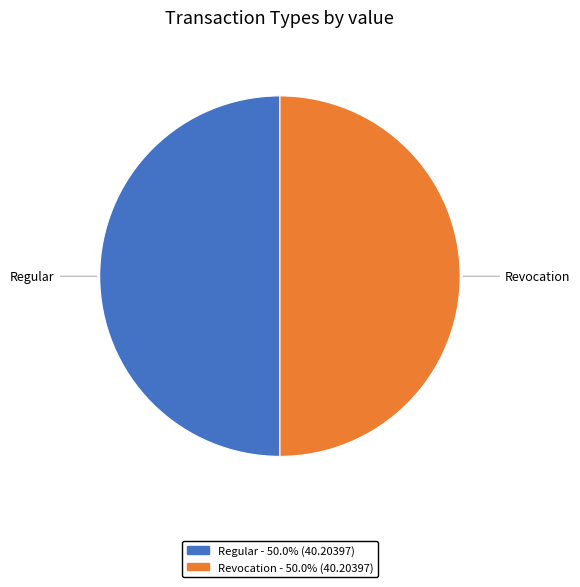

Approximately how many times larger is the value at Regular compared to Revocation?

1.0